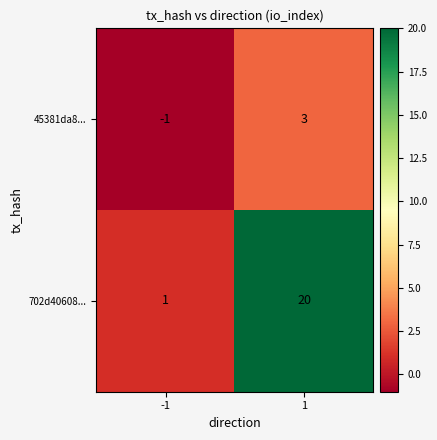

What is the sum of the 702d40608... values at -1 and 1?

21